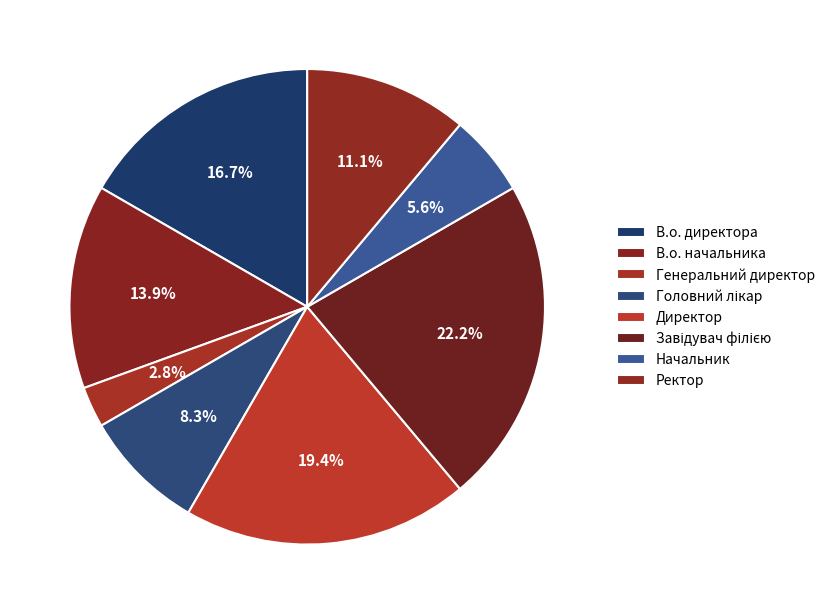

How many segments does this pie chart have?

8